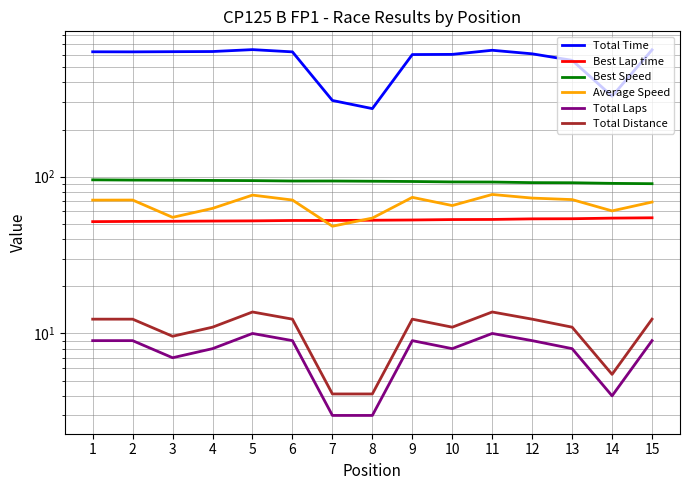

True or false: Total Distance has a value of 4.3 at 13.

False